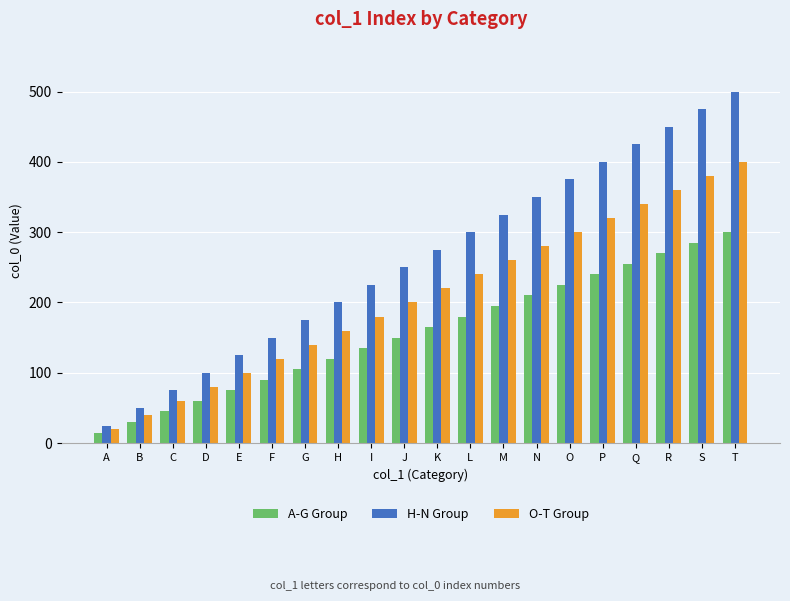

At which category does the chart reach its minimum across all series?

A